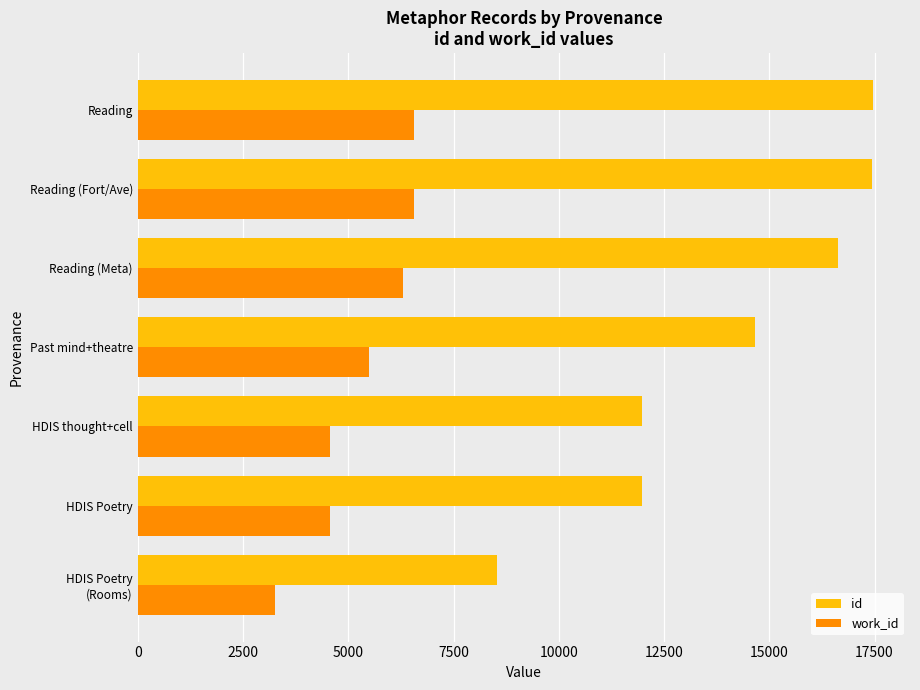

True or false: work_id has a value of 6572 at Reading (Fort/Ave).

True